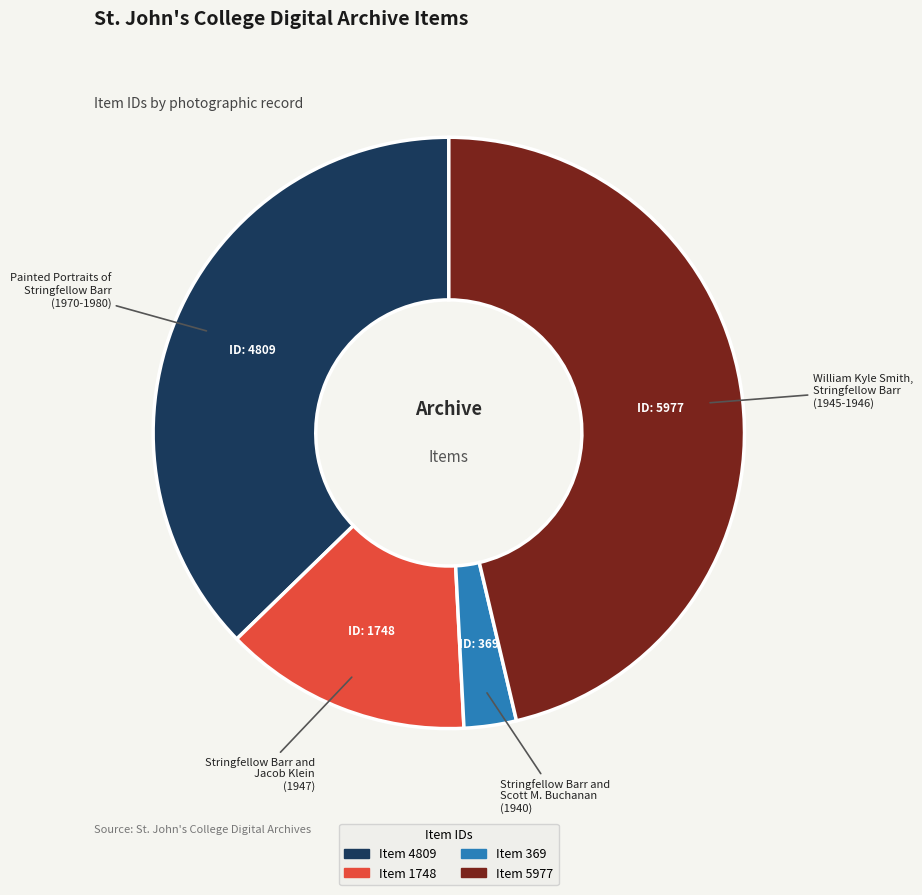

Is there a majority slice in this chart?

No